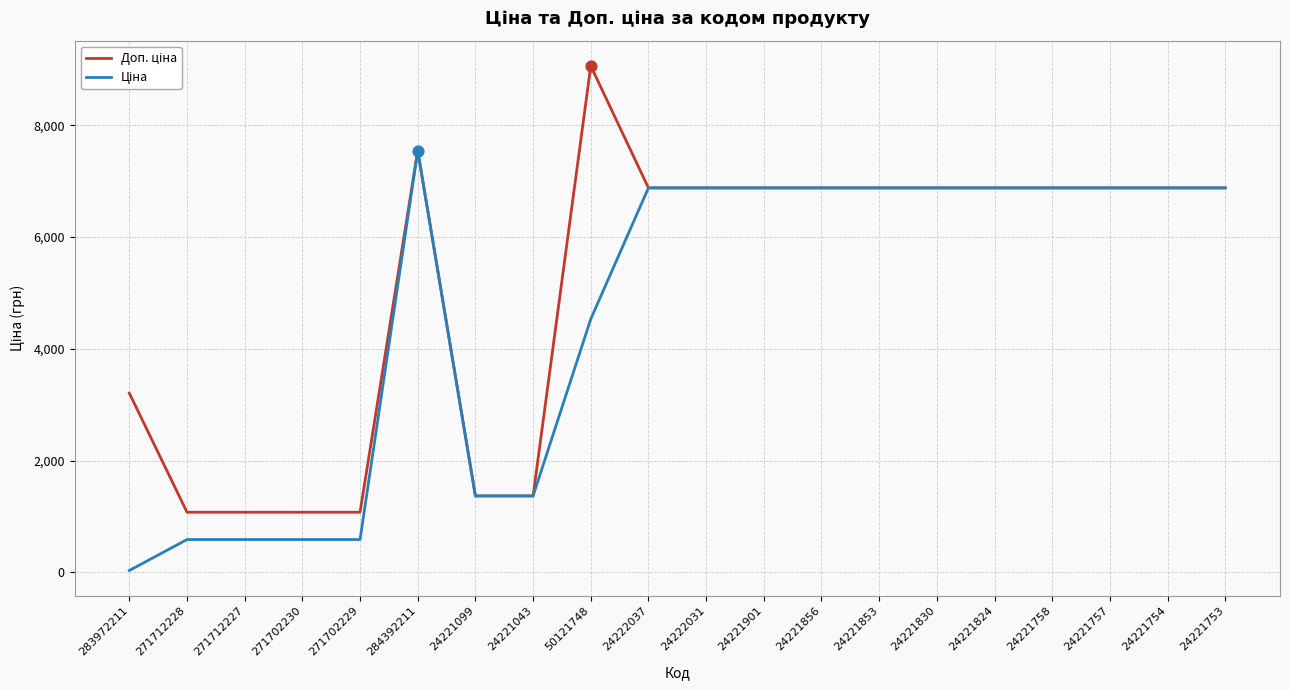

What is the total value across all series at 24221753?

13759.0